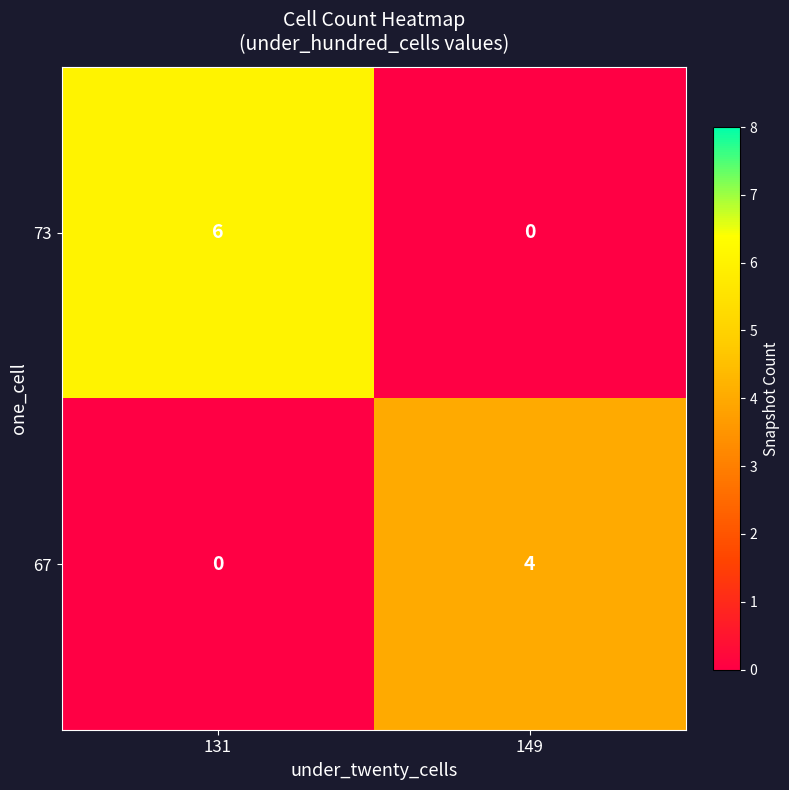

Is it true that 67 equals 2 at 149?

False